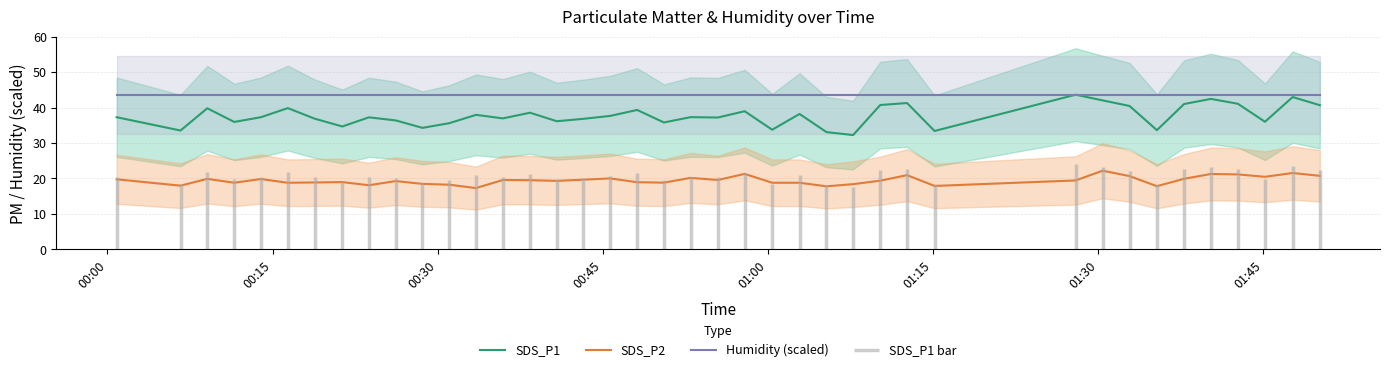

True or false: SDS_P1 and SDS_P2 intersect in this chart.

False